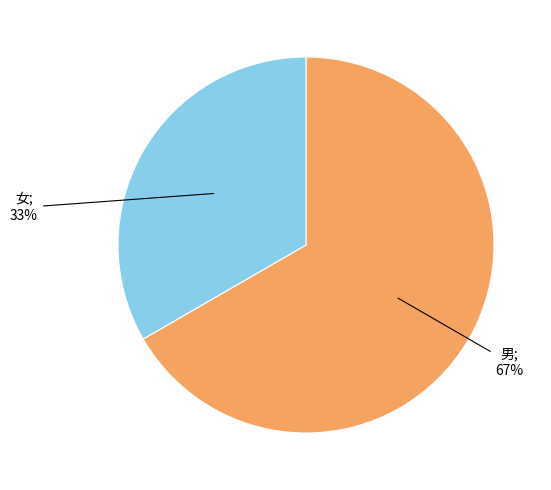

Is there any slice that represents more than half of the pie?

Yes